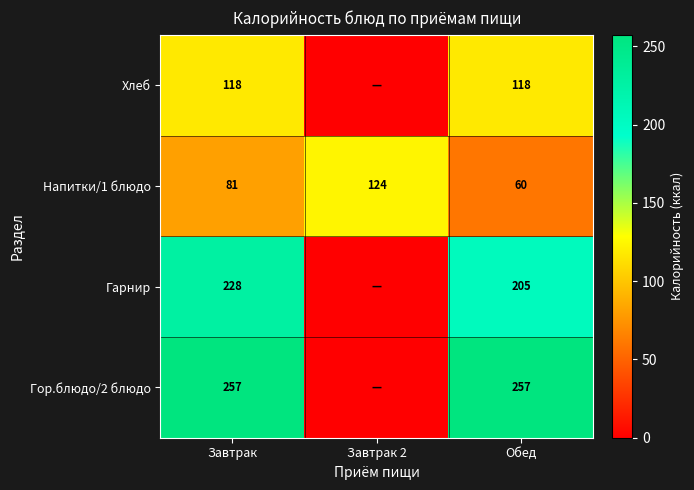

What is the difference between the highest and lowest values at Завтрак?

176